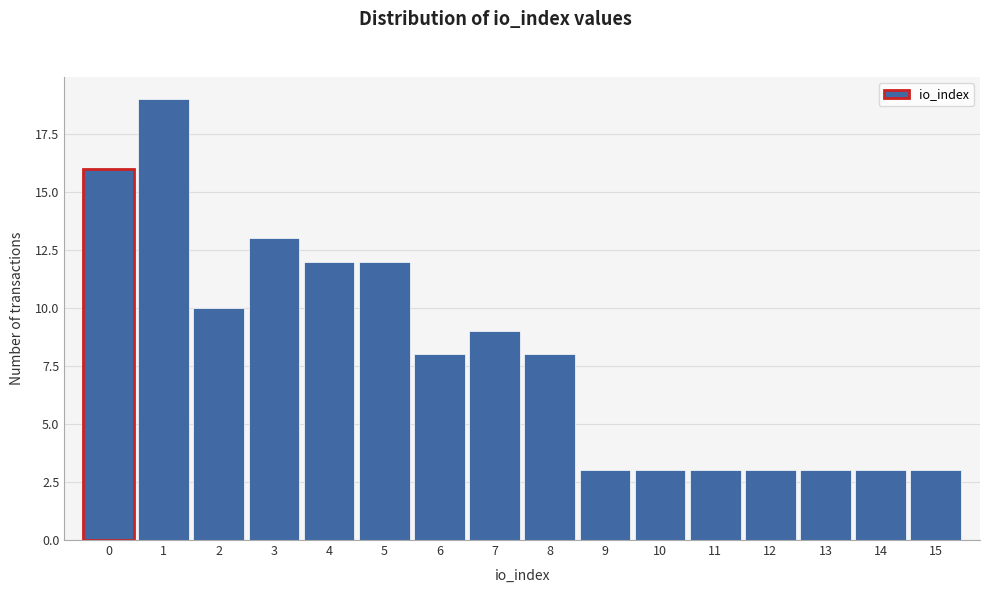

Reading left to right, extract all data points from this chart.

0=16	1=19	2=10	3=13	4=12	5=12	6=8	7=9	8=8	9=3	10=3	11=3	12=3	13=3	14=3	15=3